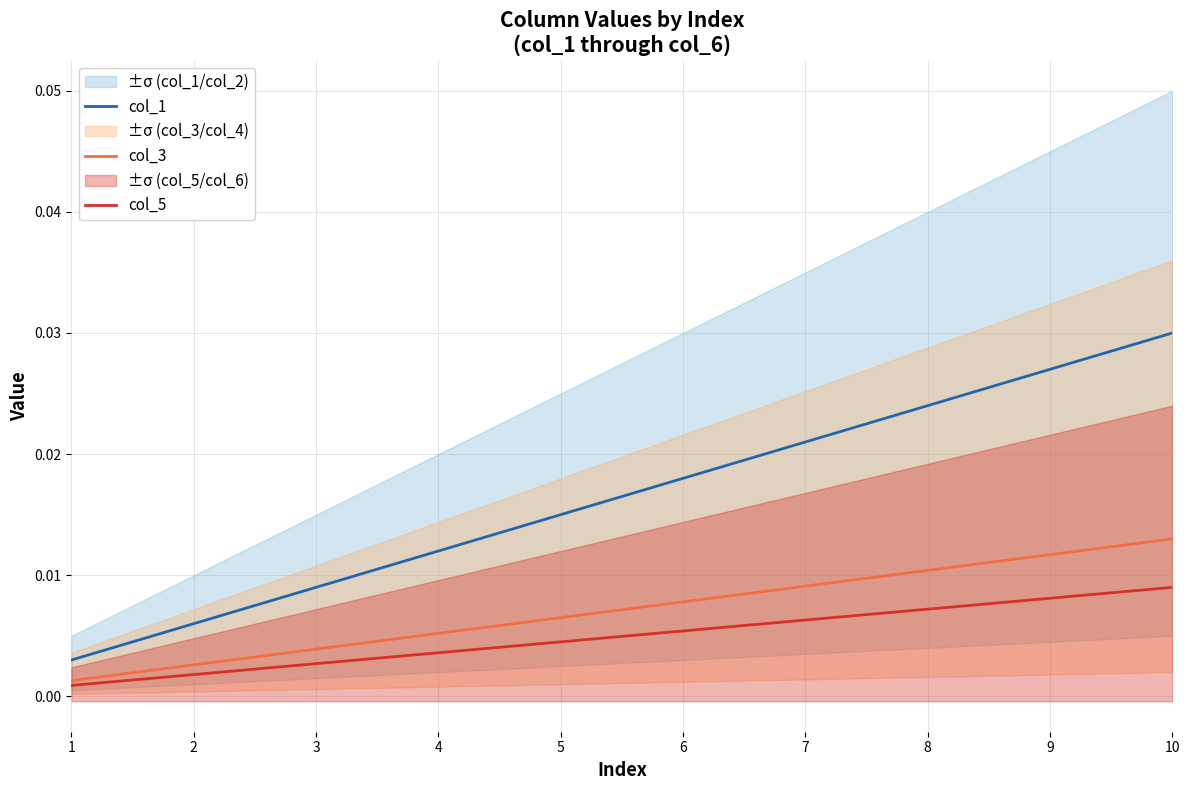

Is the value of col_3 at 5 greater than the value of col_5 at 7?

Yes